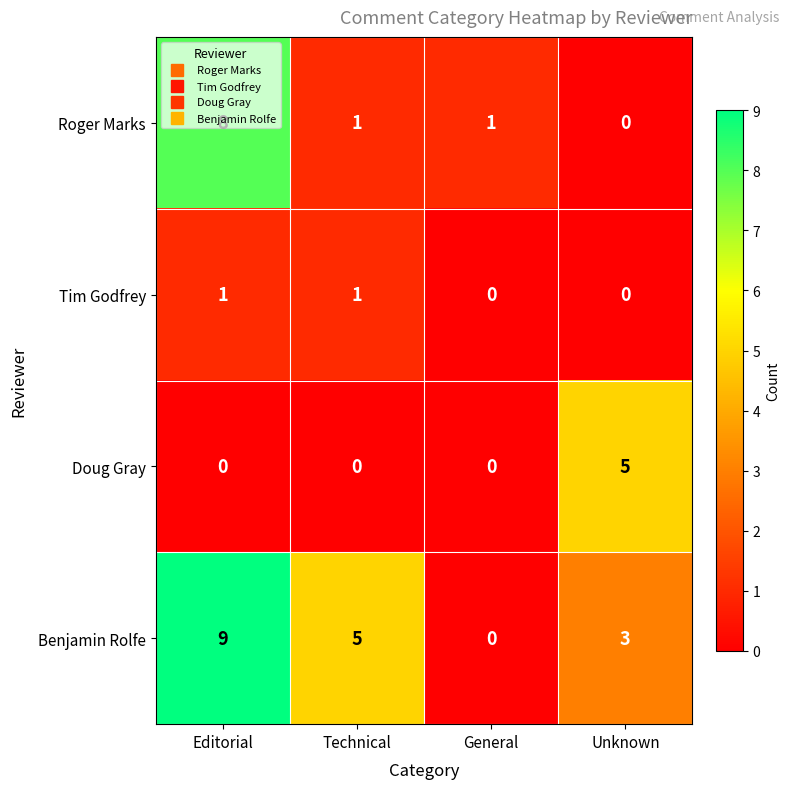

What is the difference between the maximum and minimum values in the Doug Gray series?

5